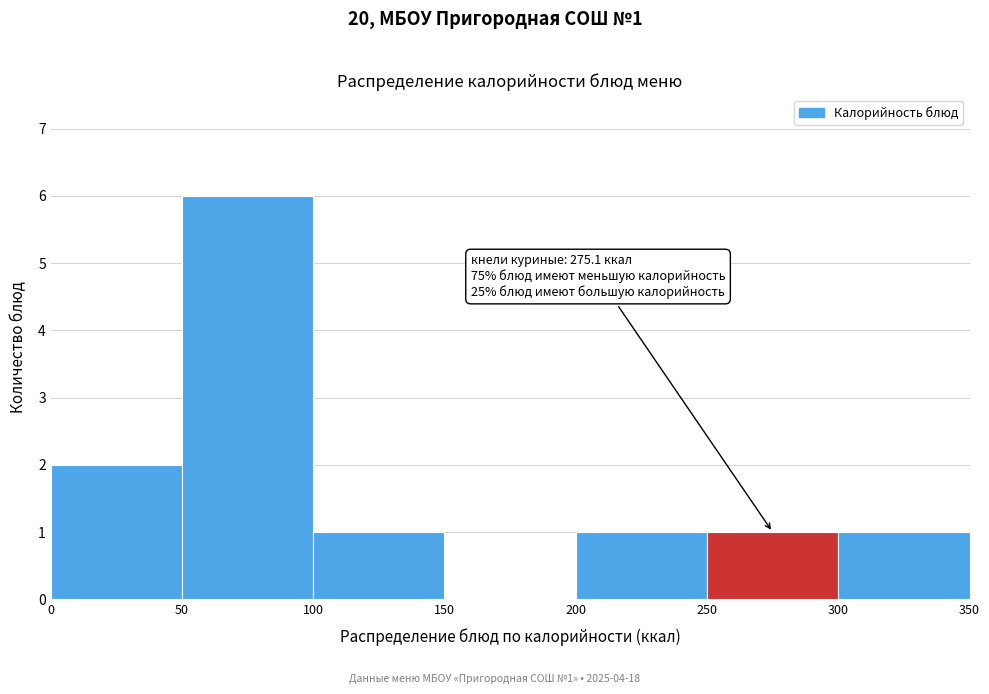

Which range on the x-axis has the tallest bar?

50 to 100